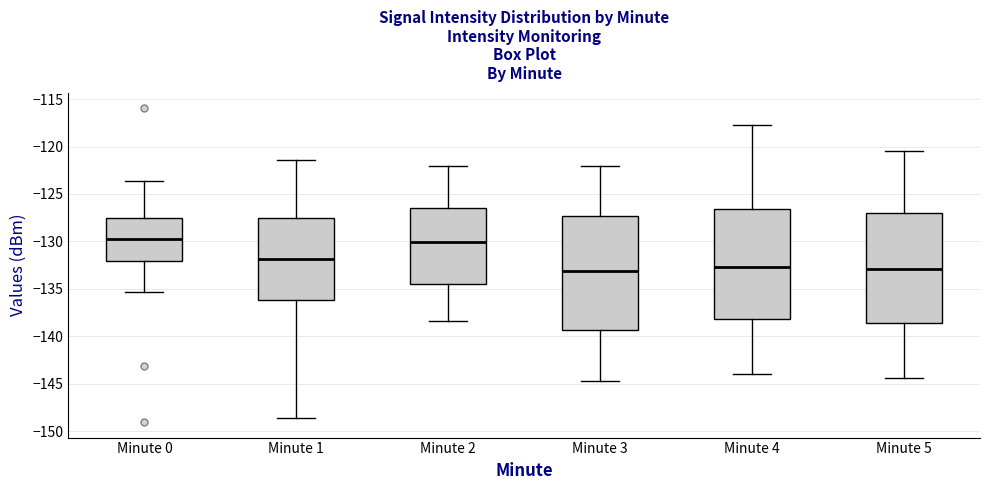

Reading left to right, transcribe this box plot: for each box, give where its median line is, the range the box spans, and where its two whiskers end, as read against the y-axis. The values are not printed on the chart, so give them approximately, as read against the axis.

Minute 0: median -129.5, box -132.0 to -127.5, whiskers -135.5 to -123.5
Minute 1: median -132.0, box -136.0 to -127.5, whiskers -148.5 to -121.5
Minute 2: median -130.0, box -134.5 to -126.5, whiskers -138.5 to -122.0
Minute 3: median -133.0, box -139.5 to -127.5, whiskers -144.5 to -122.0
Minute 4: median -132.5, box -138.0 to -126.5, whiskers -144.0 to -117.5
Minute 5: median -133.0, box -138.5 to -127.0, whiskers -144.5 to -120.5